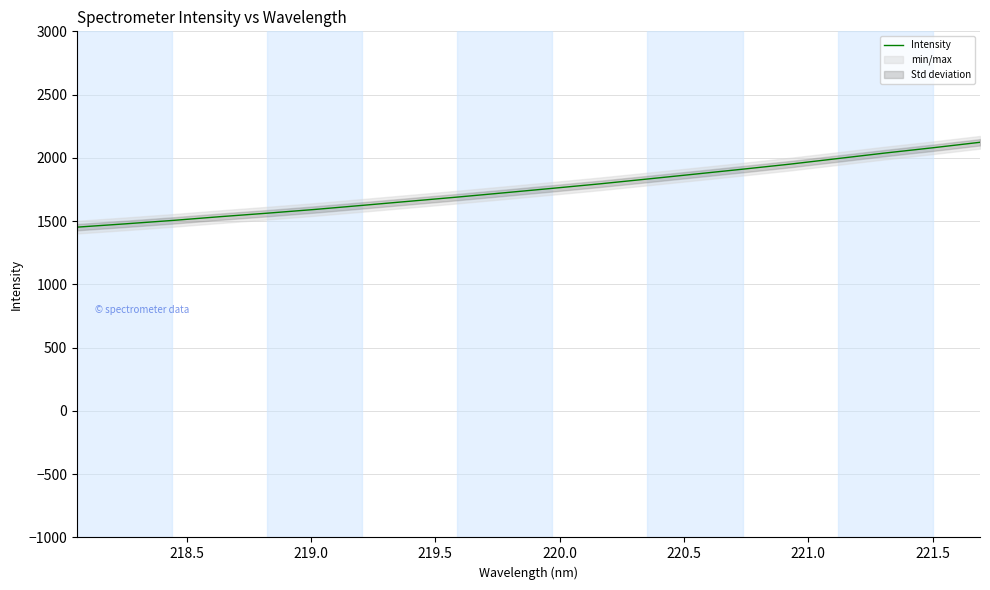

What is the lowest value of the Intensity series?

1452.4